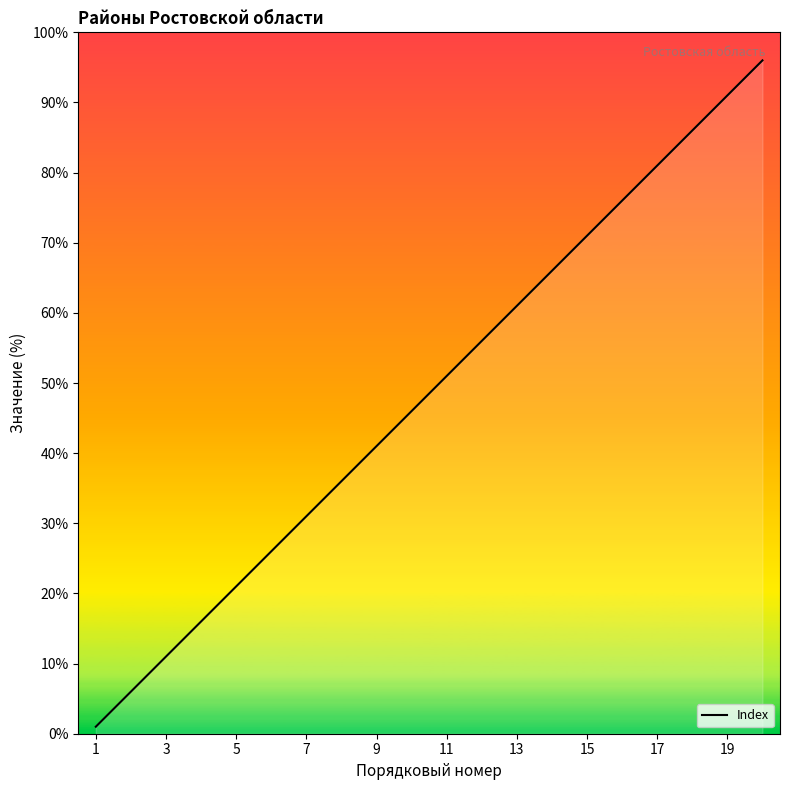

What is the difference between the maximum and minimum values?

95